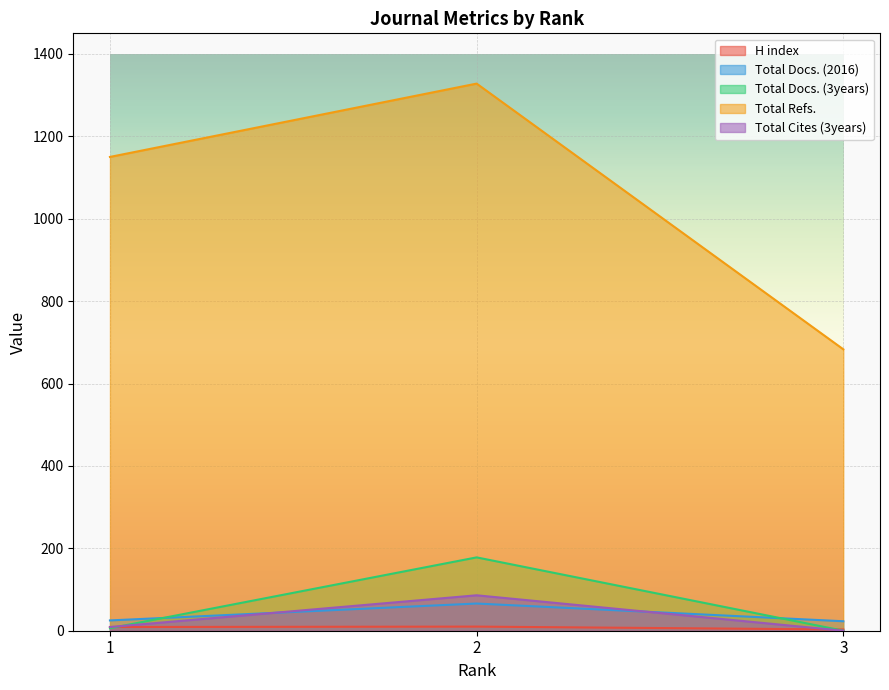

At which label does Total Docs. (3years) first exceed 6?

2